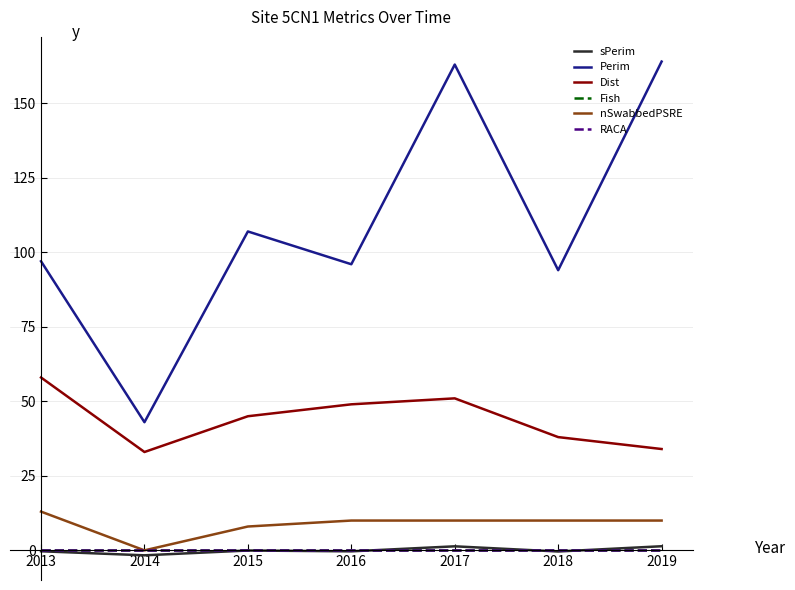

True or false: Dist and Perim intersect in this chart.

False